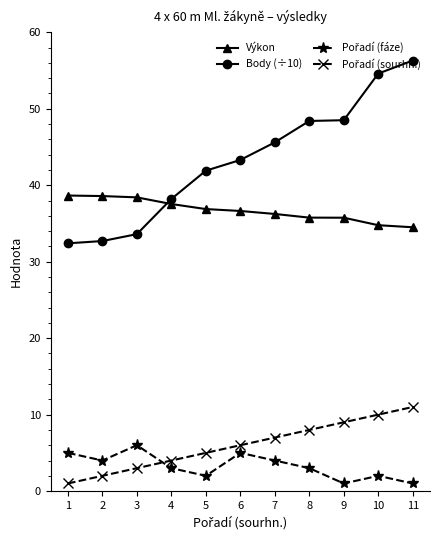

Is the value of Body (÷10) at 1 greater than the value of Výkon at 11?

No